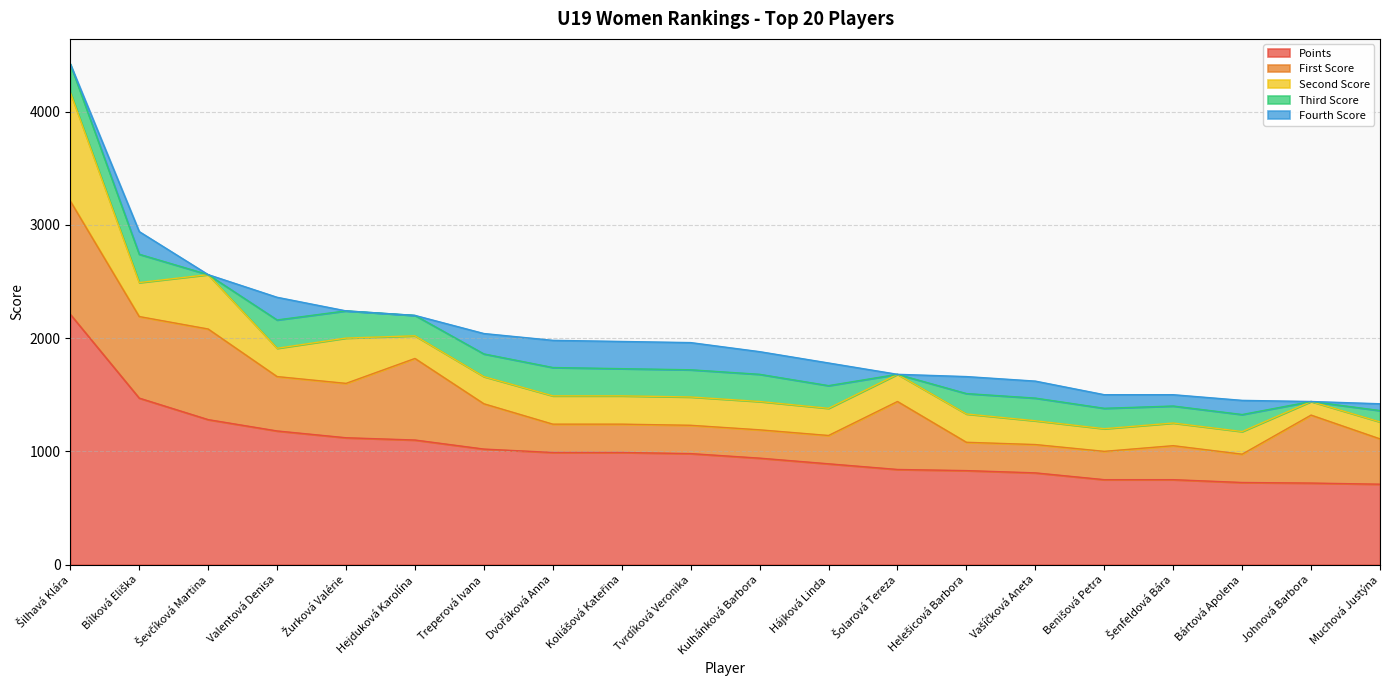

What is the difference between the maximum and minimum values in the Points series?

1500